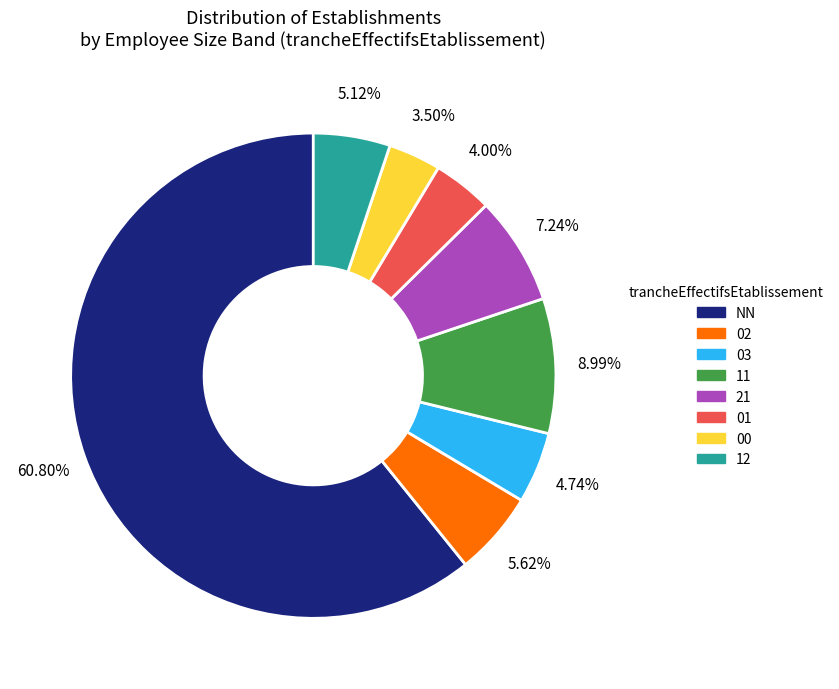

To the nearest percent, what percentage of the pie is 03?

5%